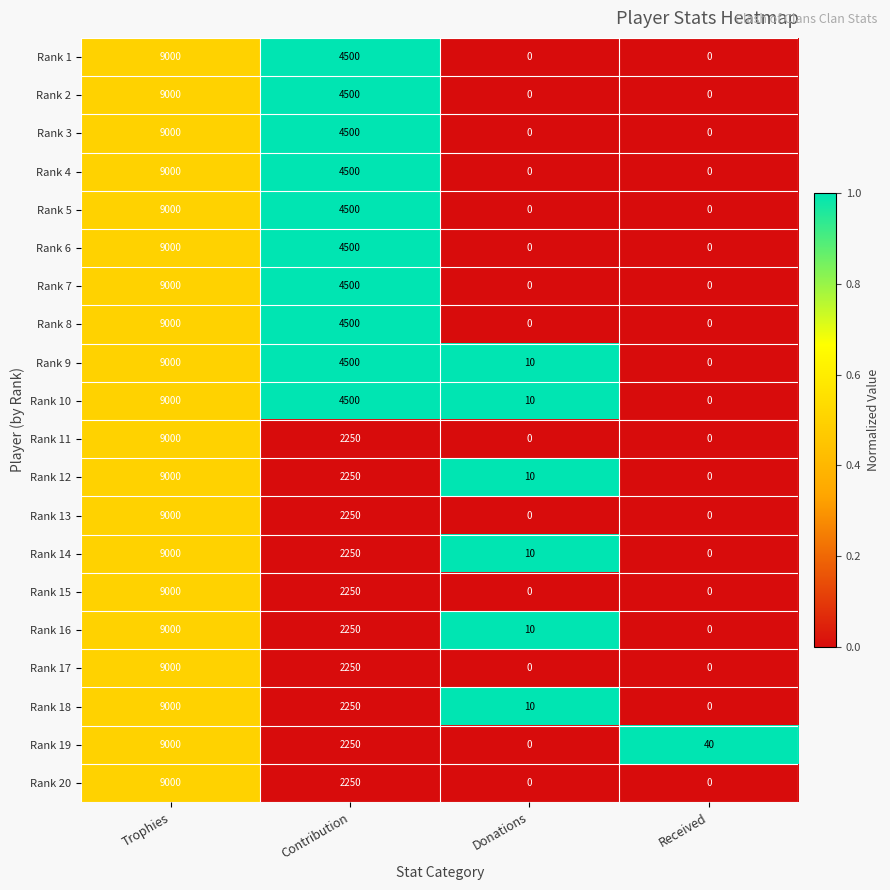

What is the highest value of the Rank 11 series?

9000